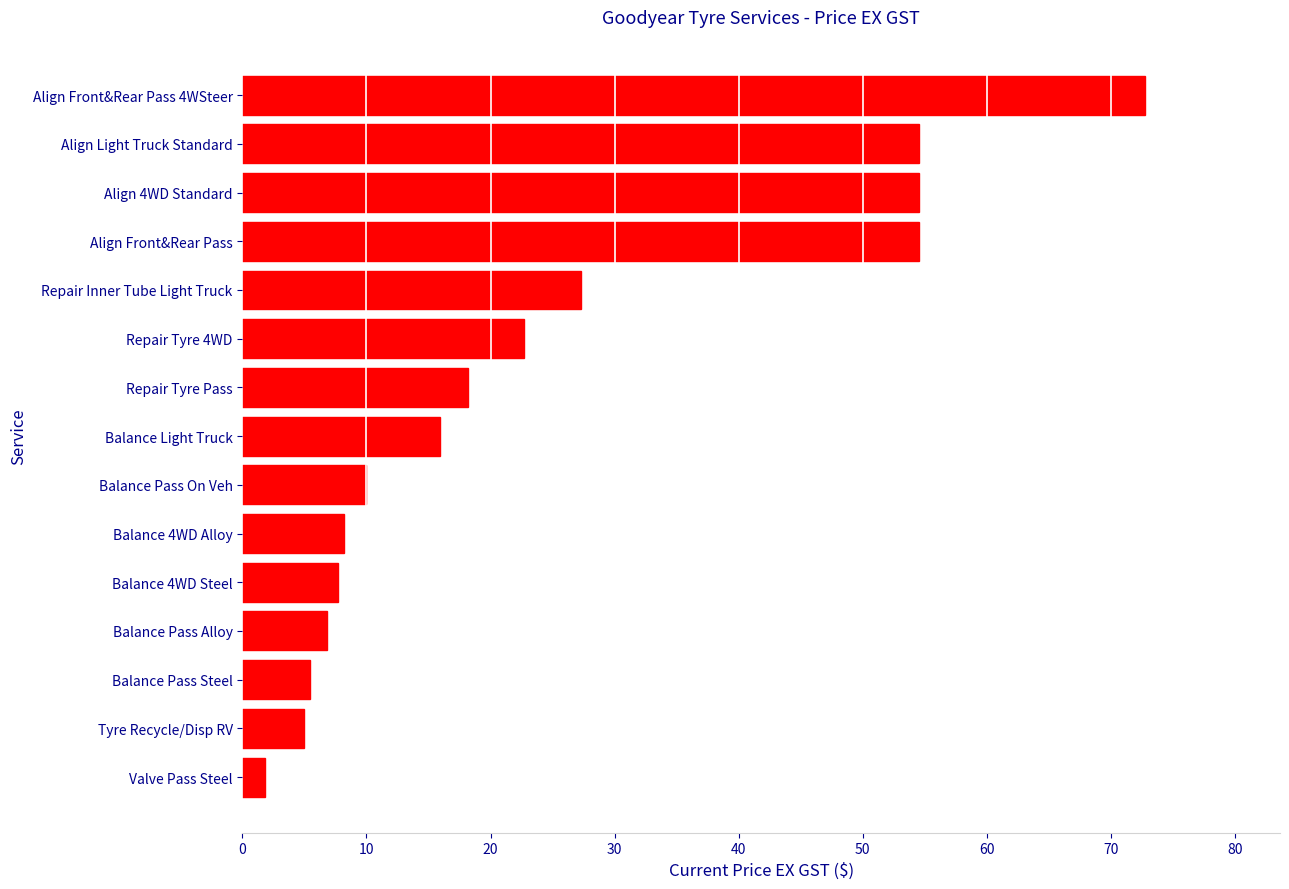

How many bars are there in total?

15